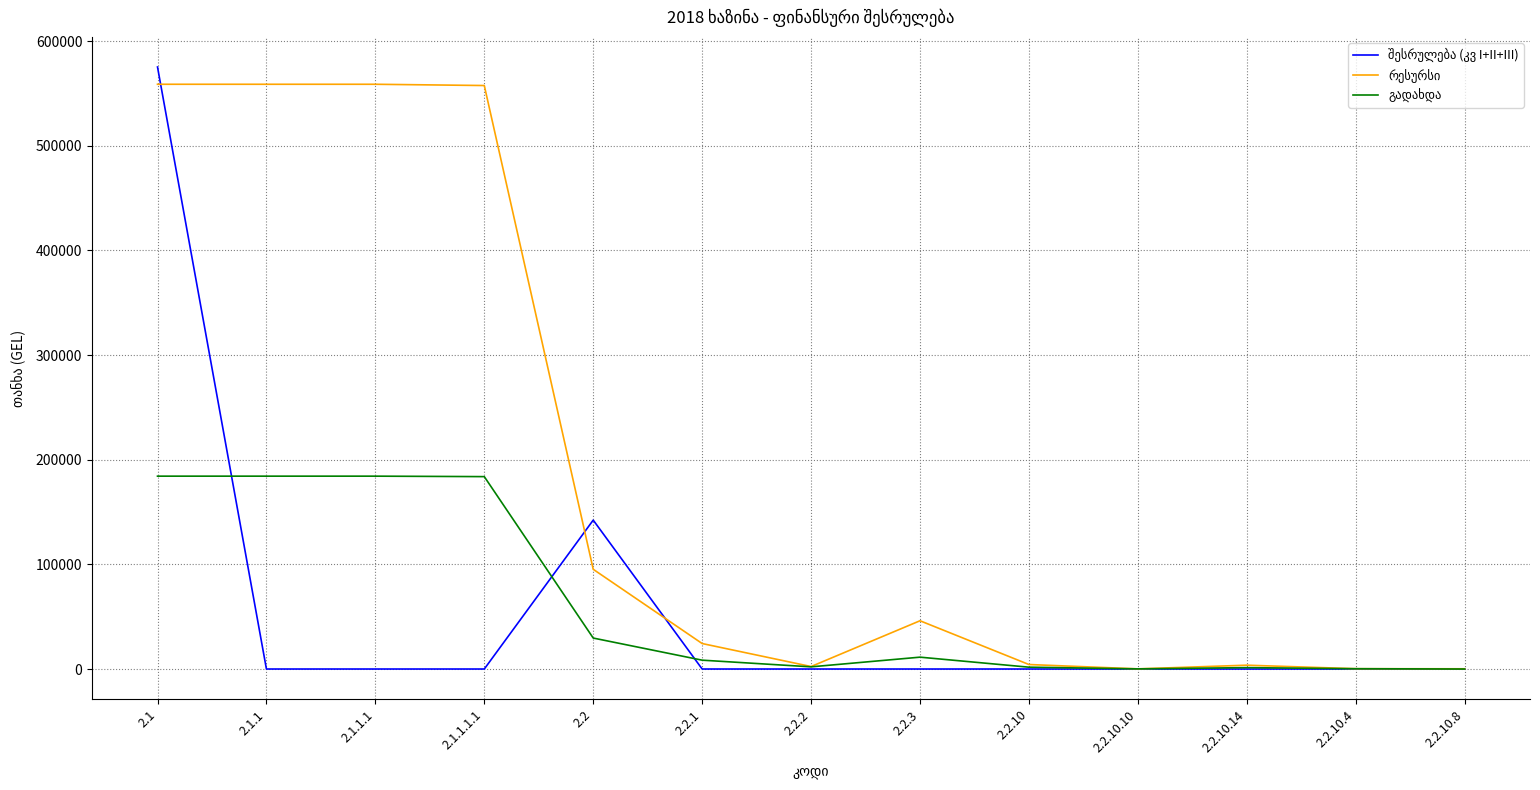

At which category is the sum across all series the highest?

2.1